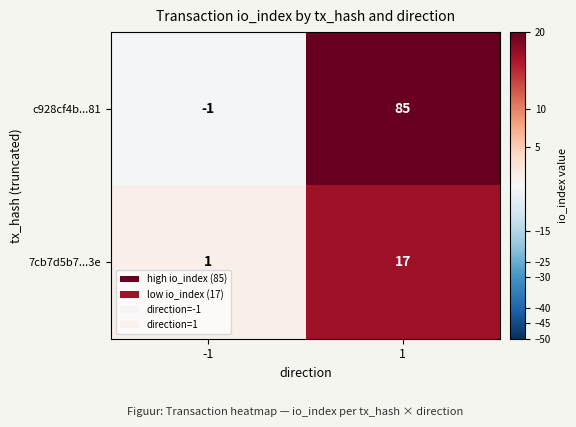

What is the maximum value shown in the chart?

85